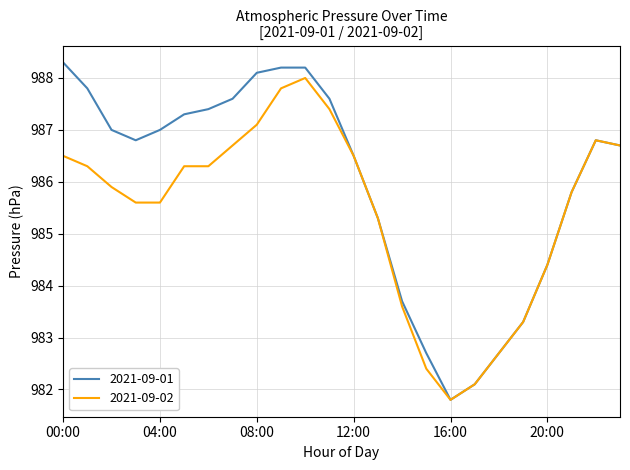

Which series has the largest range (max minus min)?

2021-09-01